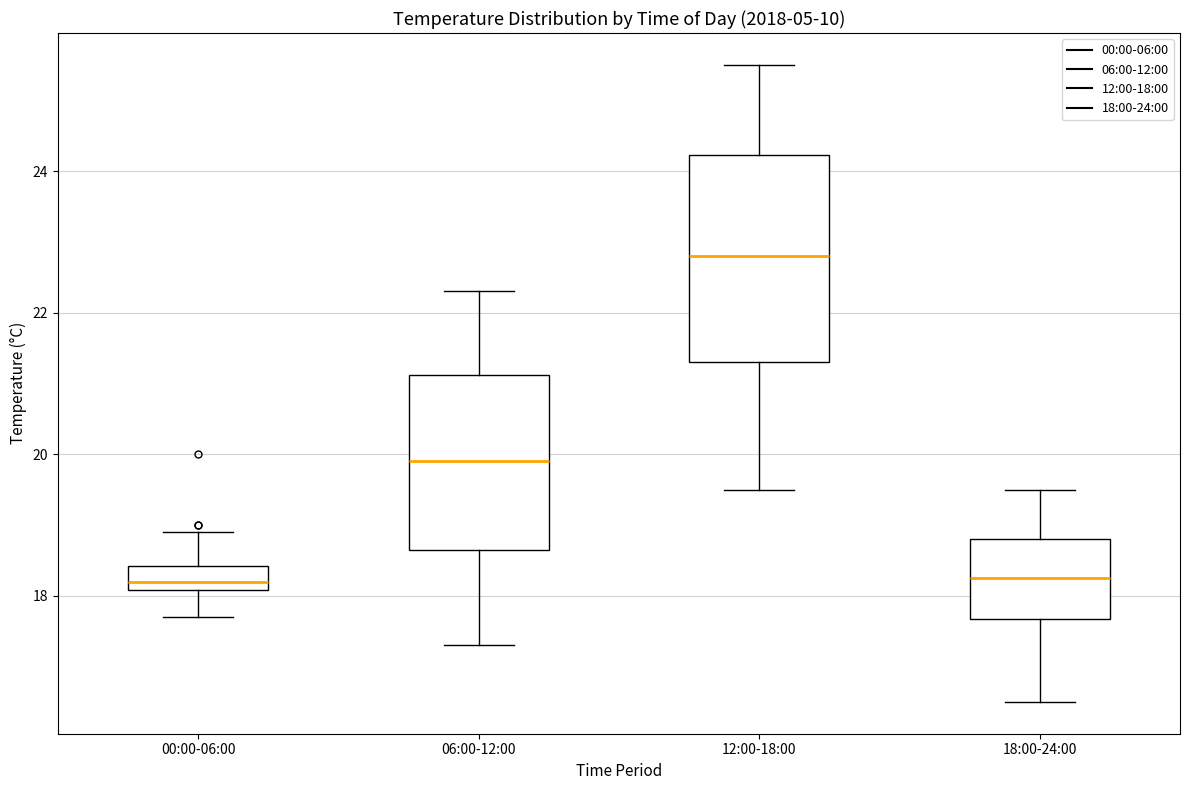

Reading left to right, transcribe this box plot: for each box, give where its median line is, the range the box spans, and where its two whiskers end, as read against the y-axis. The values are not printed on the chart, so give them approximately, as read against the axis.

00:00-06:00: median 18.2, box 18.0 to 18.4, whiskers 17.8 to 19.0
06:00-12:00: median 20.0, box 18.6 to 21.2, whiskers 17.4 to 22.4
12:00-18:00: median 22.8, box 21.4 to 24.2, whiskers 19.6 to 25.6
18:00-24:00: median 18.2, box 17.6 to 18.8, whiskers 16.6 to 19.6